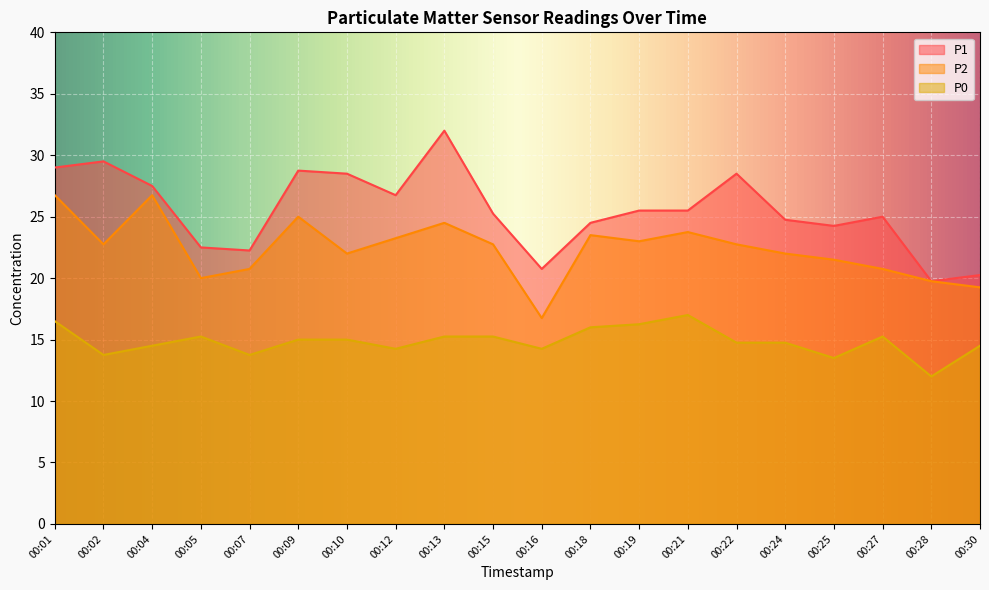

Which category has the highest value in the P0 series?

00:21